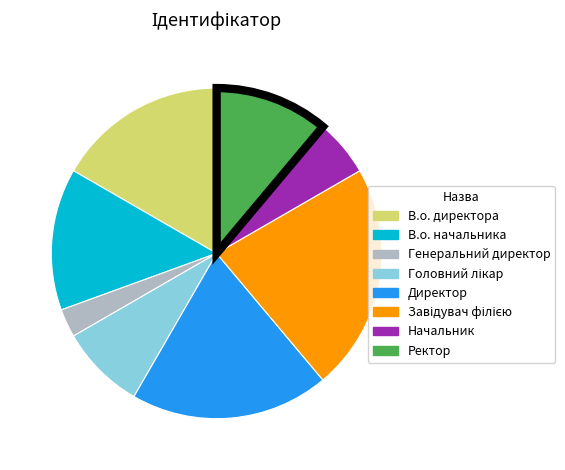

Is there a majority slice in this chart?

No